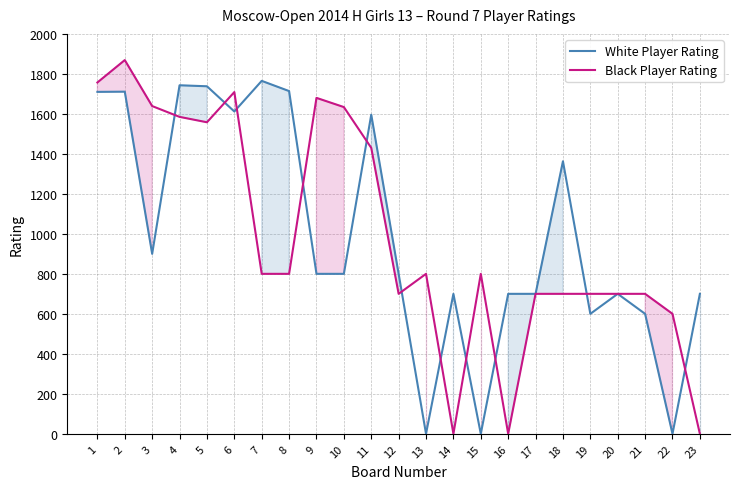

What is the difference between the maximum and minimum values in the Black Player Rating series?

1869